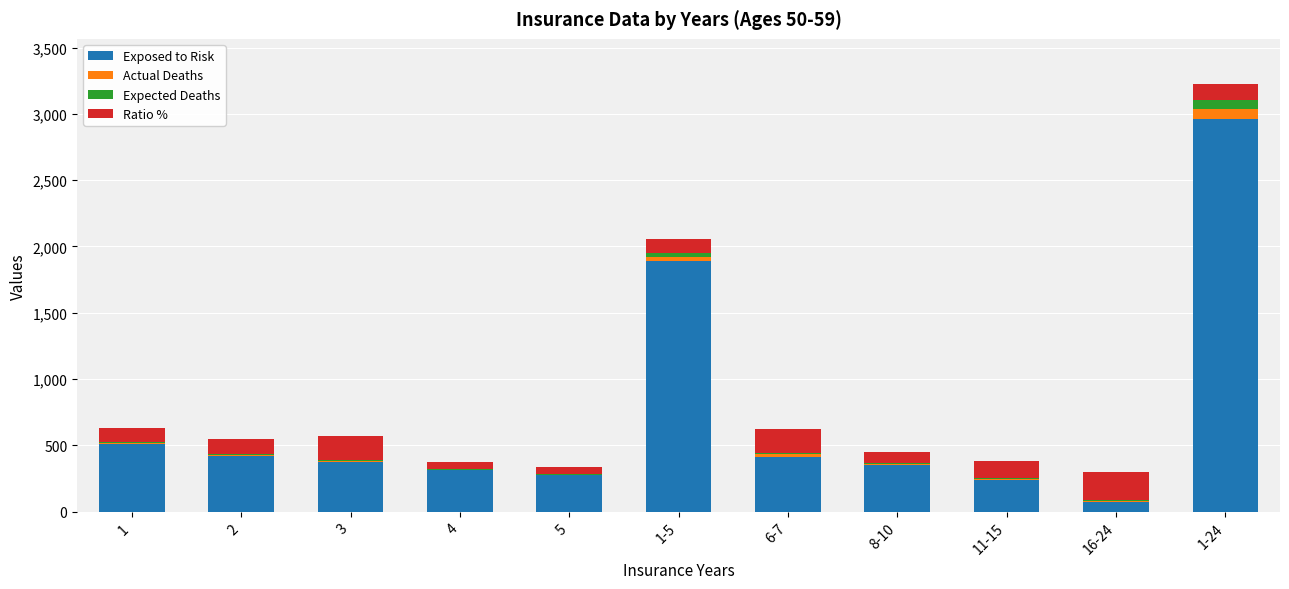

What is the sum of all Exposed to Risk values?

7820.0